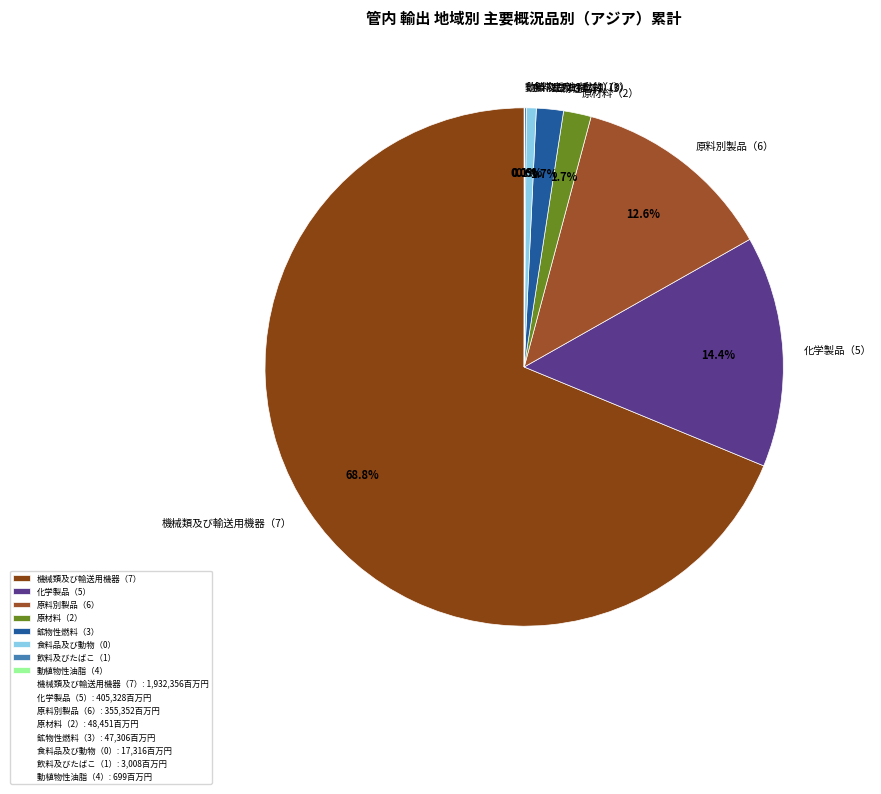

How much of the chart is everything except 食料品及び動物（0）?

99.4%